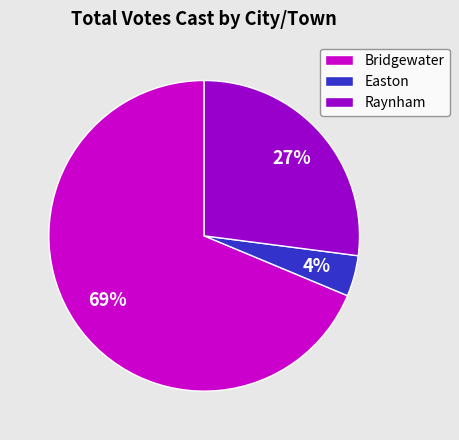

Rank the categories by value from highest to lowest.

Bridgewater, Raynham, Easton